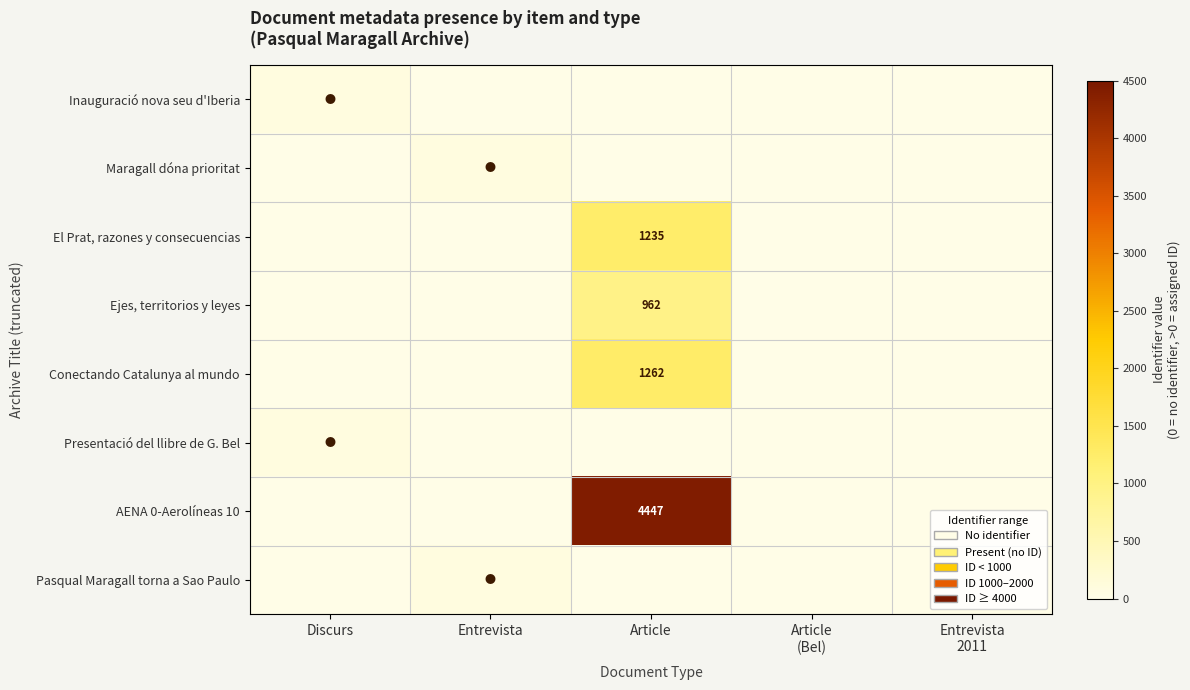

The AENA 0-Aerolíneas 10 series shows 4447 at Article. True or false?

True